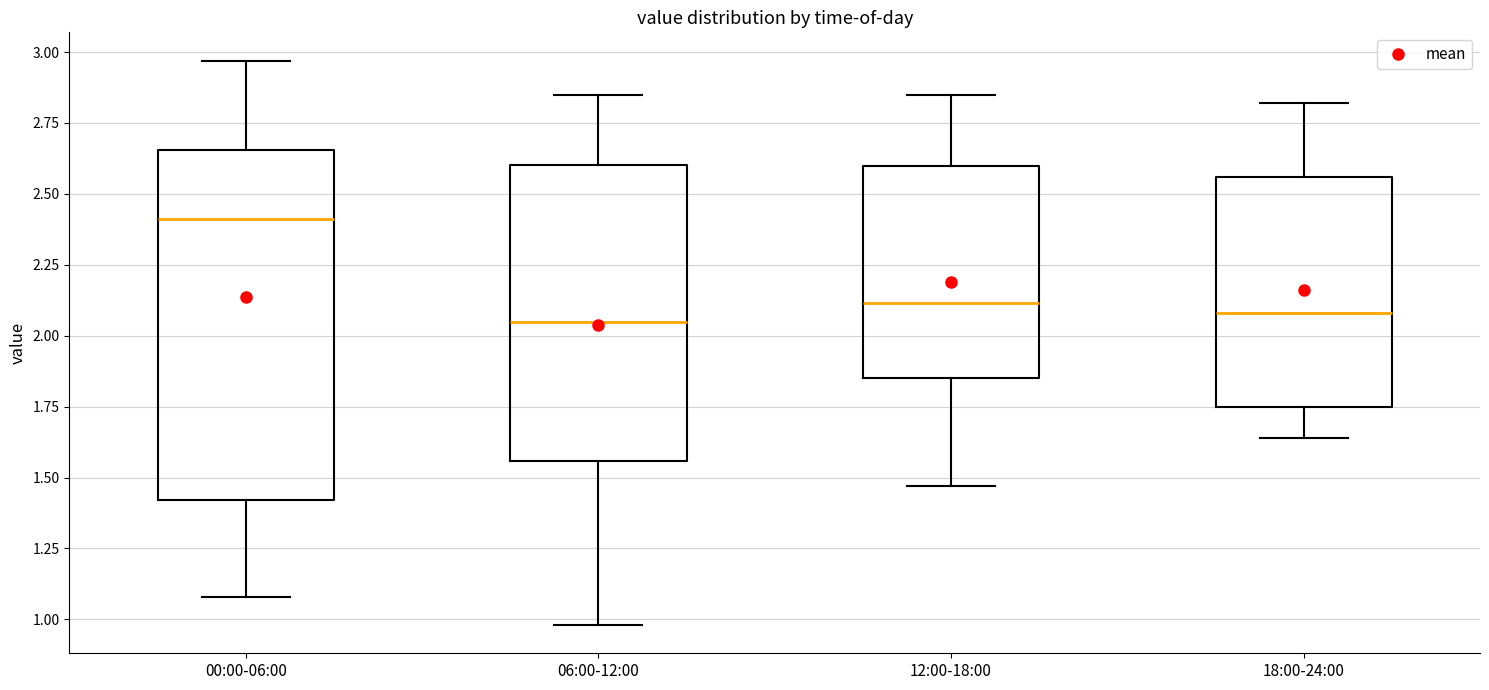

Reading left to right, transcribe this box plot: for each box, give where its median line is, the range the box spans, and where its two whiskers end, as read against the y-axis. The values are not printed on the chart, so give them approximately, as read against the axis.

00:00-06:00: median 2.40, box 1.40 to 2.65, whiskers 1.10 to 2.95
06:00-12:00: median 2.05, box 1.55 to 2.60, whiskers 1.00 to 2.85
12:00-18:00: median 2.10, box 1.85 to 2.60, whiskers 1.45 to 2.85
18:00-24:00: median 2.10, box 1.75 to 2.55, whiskers 1.65 to 2.80